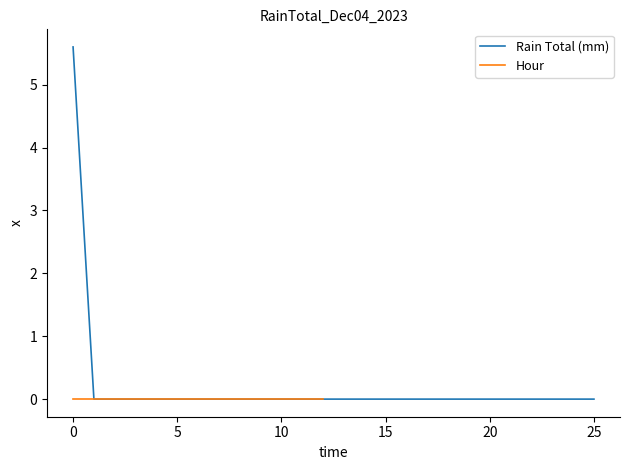

True or false: Rain Total (mm) has a value of 3.4 at 10.

False